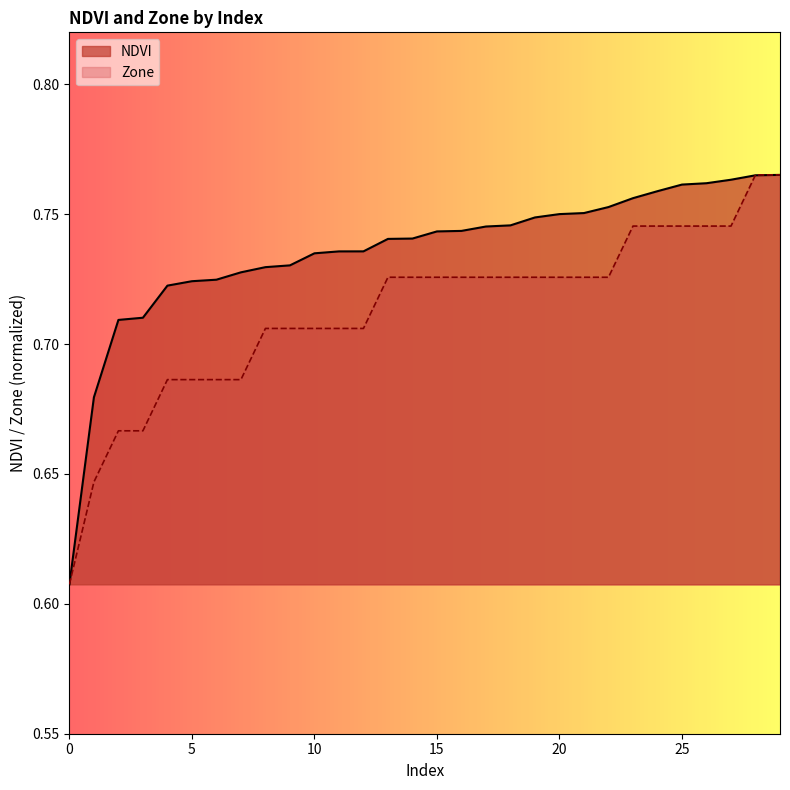

Between 1 and 18, which is larger?

18